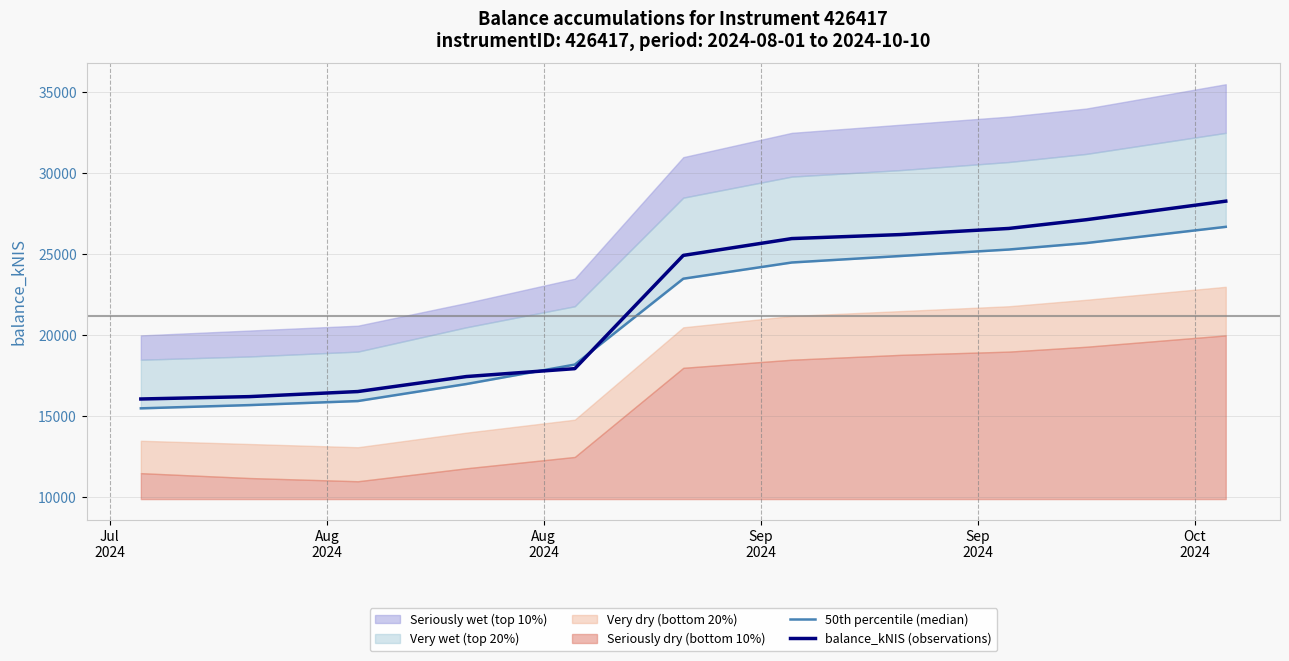

At which label does balance_kNIS (observations) reach its minimum?

Jul
2024